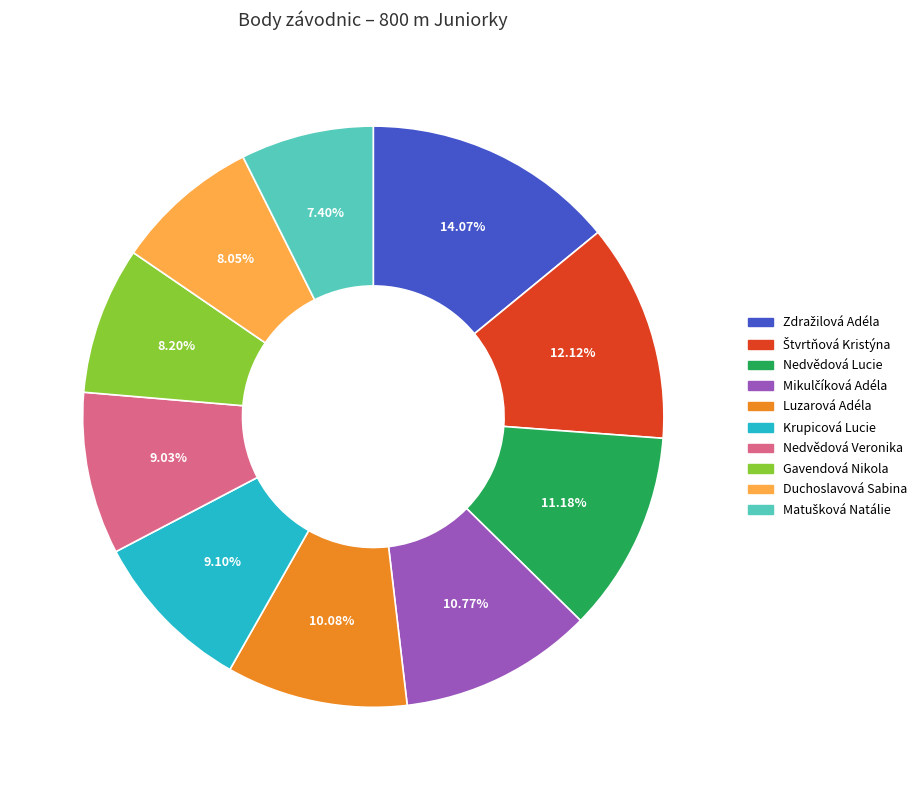

Combined, do Nedvědová Lucie and Luzarová Adéla account for over 50%?

No